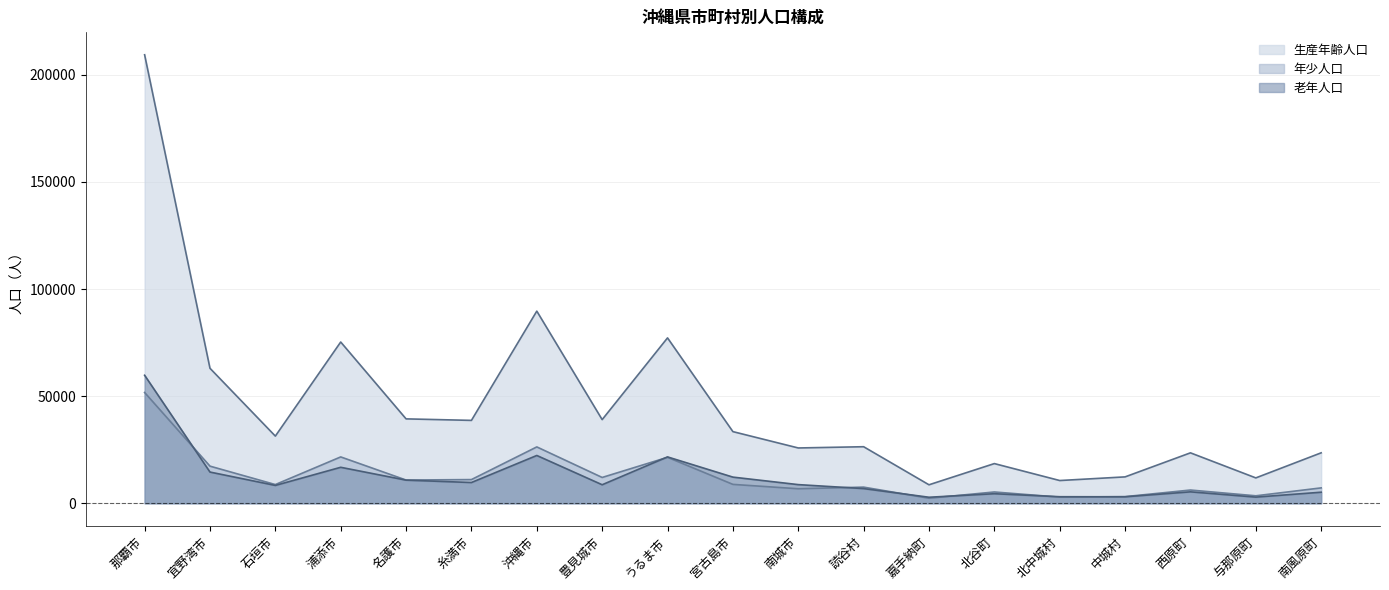

True or false: 生産年齢人口 and 老年人口 cross at least once.

False